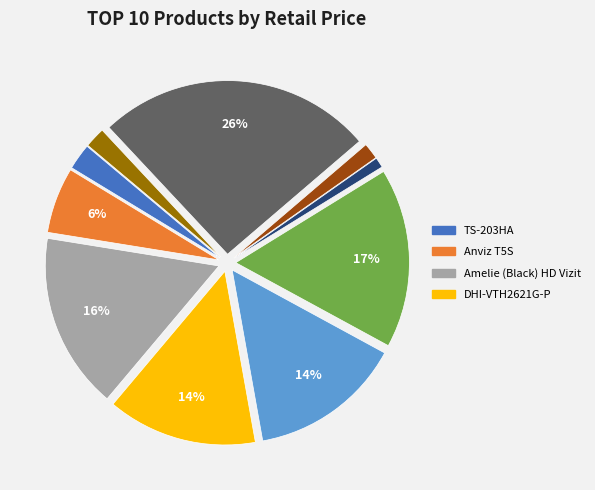

To the nearest percent, what is the average slice percentage?

10%